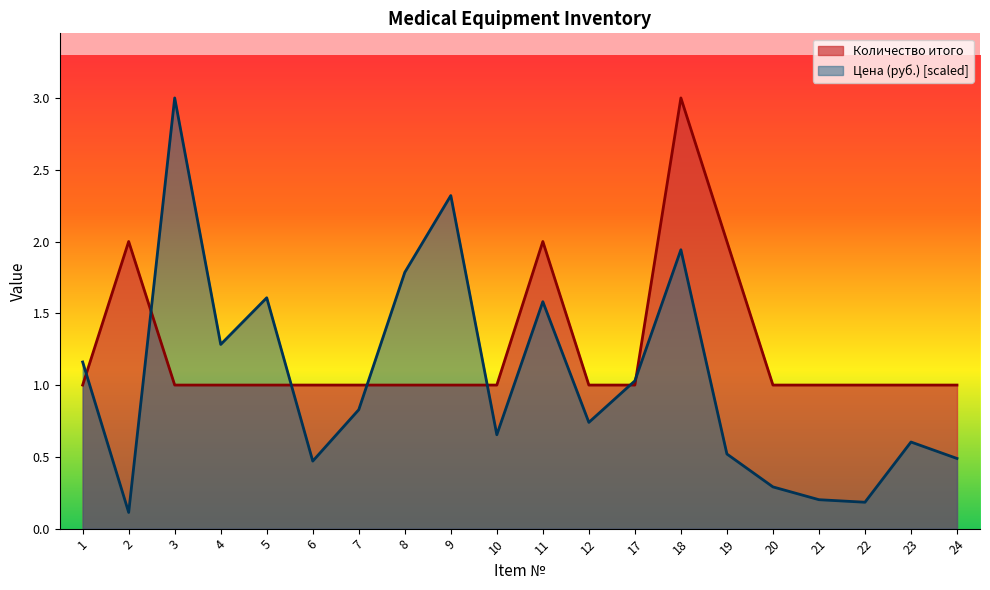

How many lines are shown in the chart?

2